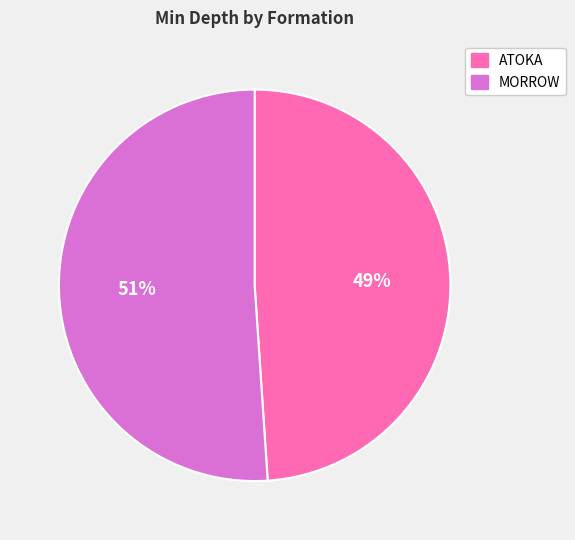

Is it true that ATOKA is 43% of the pie?

False